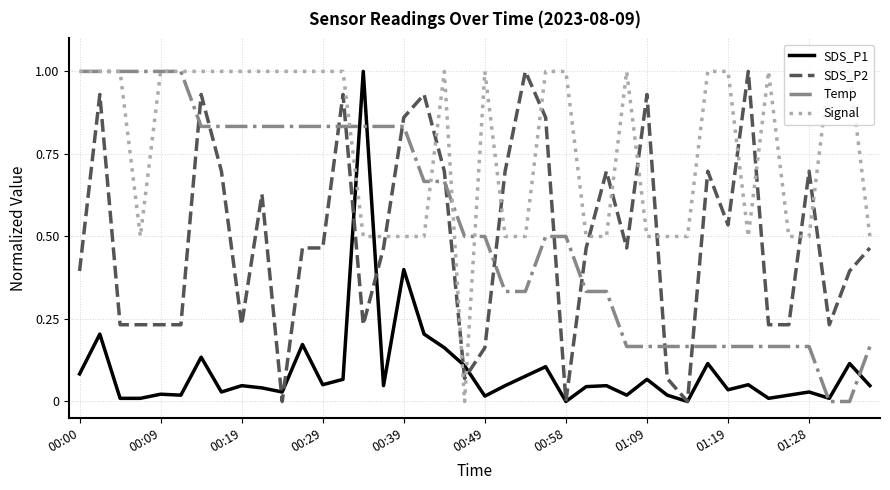

True or false: SDS_P2 has more than 2 interior local peaks.

True